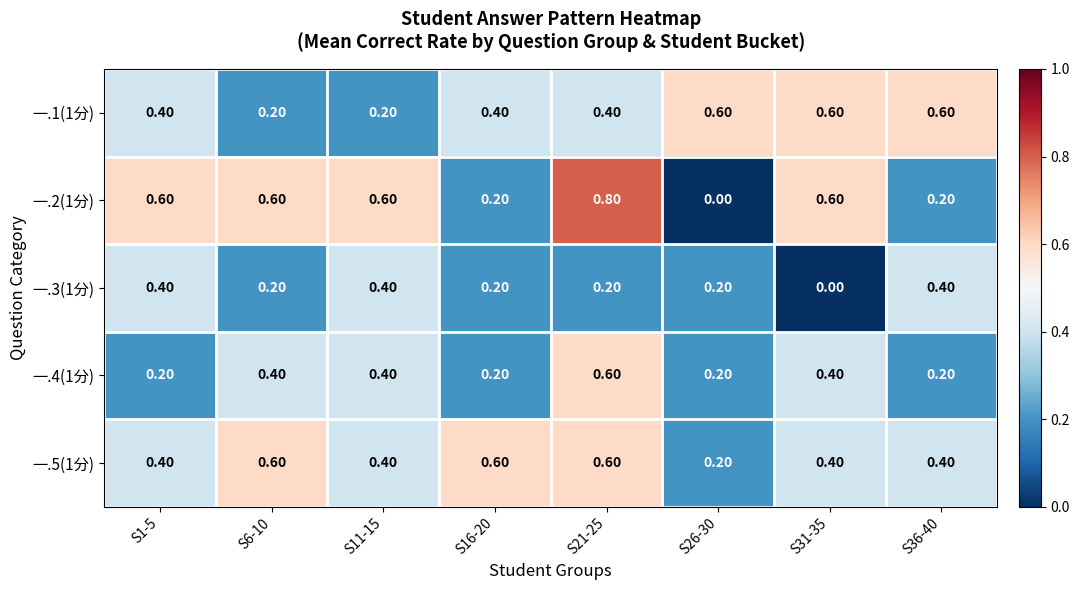

How many distinct data groups are displayed?

5